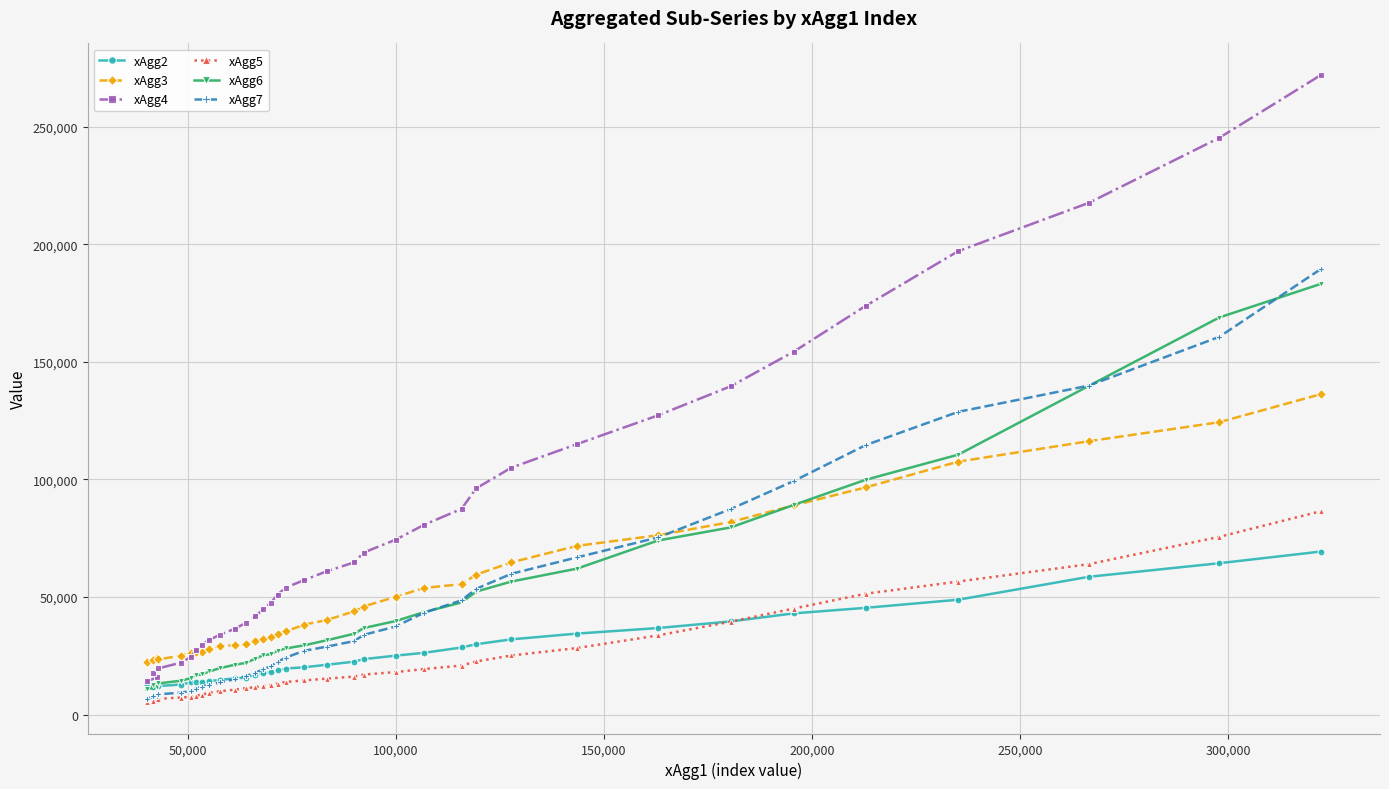

True or false: xAgg2 and xAgg3 cross at least once.

False